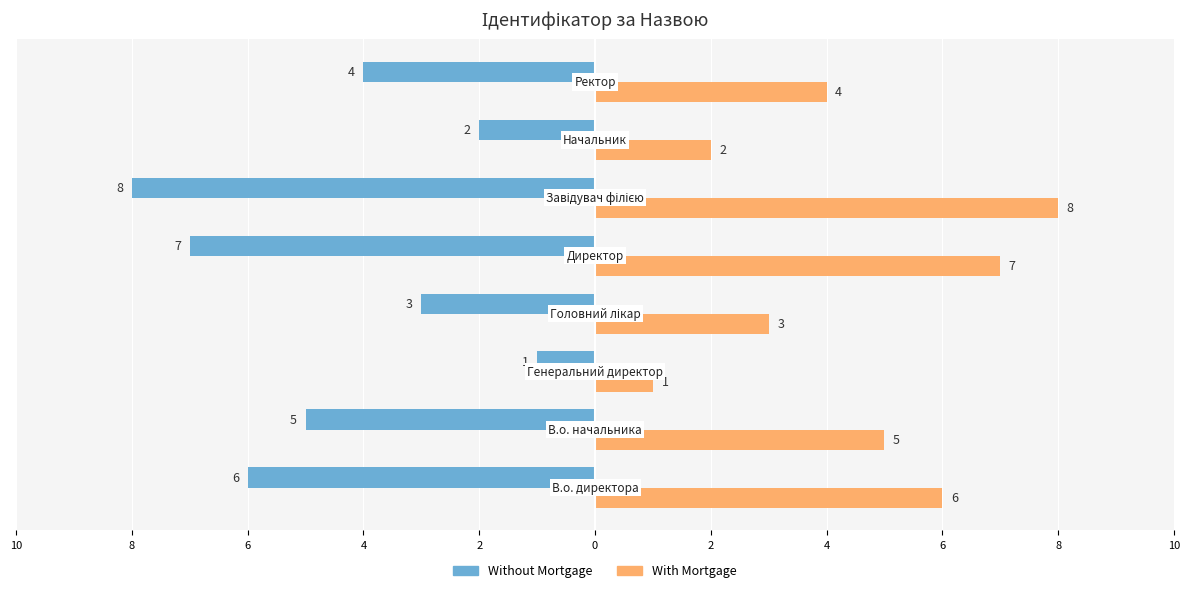

Reading right to left, extract all data points from this chart.

Without Mortgage: 4=-4	2=-2	0=-8	2=-7	4=-3	6=-1	8=-5	10=-6
With Mortgage: 4=4	2=2	0=8	2=7	4=3	6=1	8=5	10=6